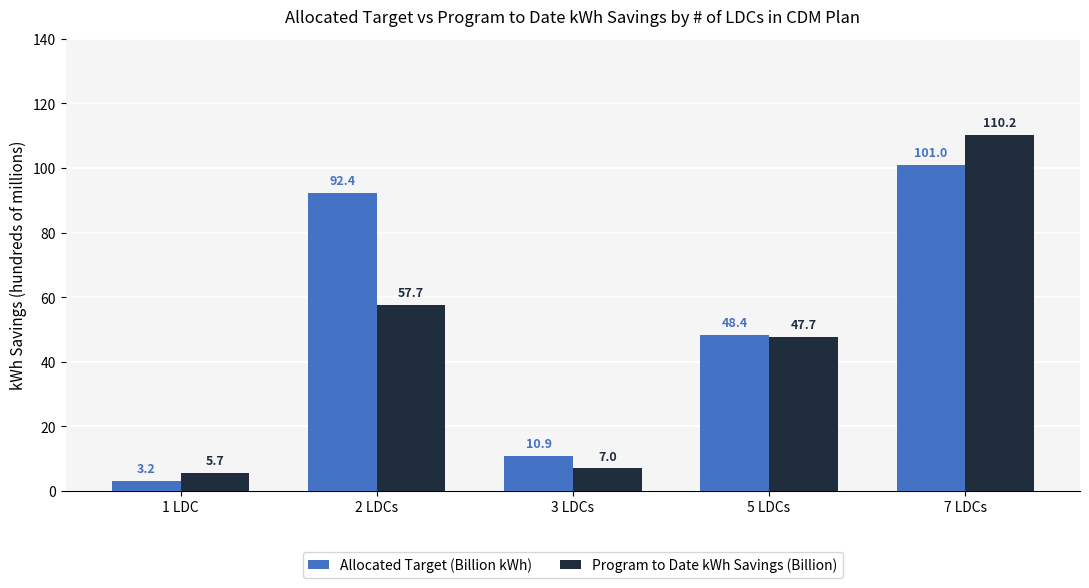

Which series has the largest total across all categories?

Allocated Target (Billion kWh)